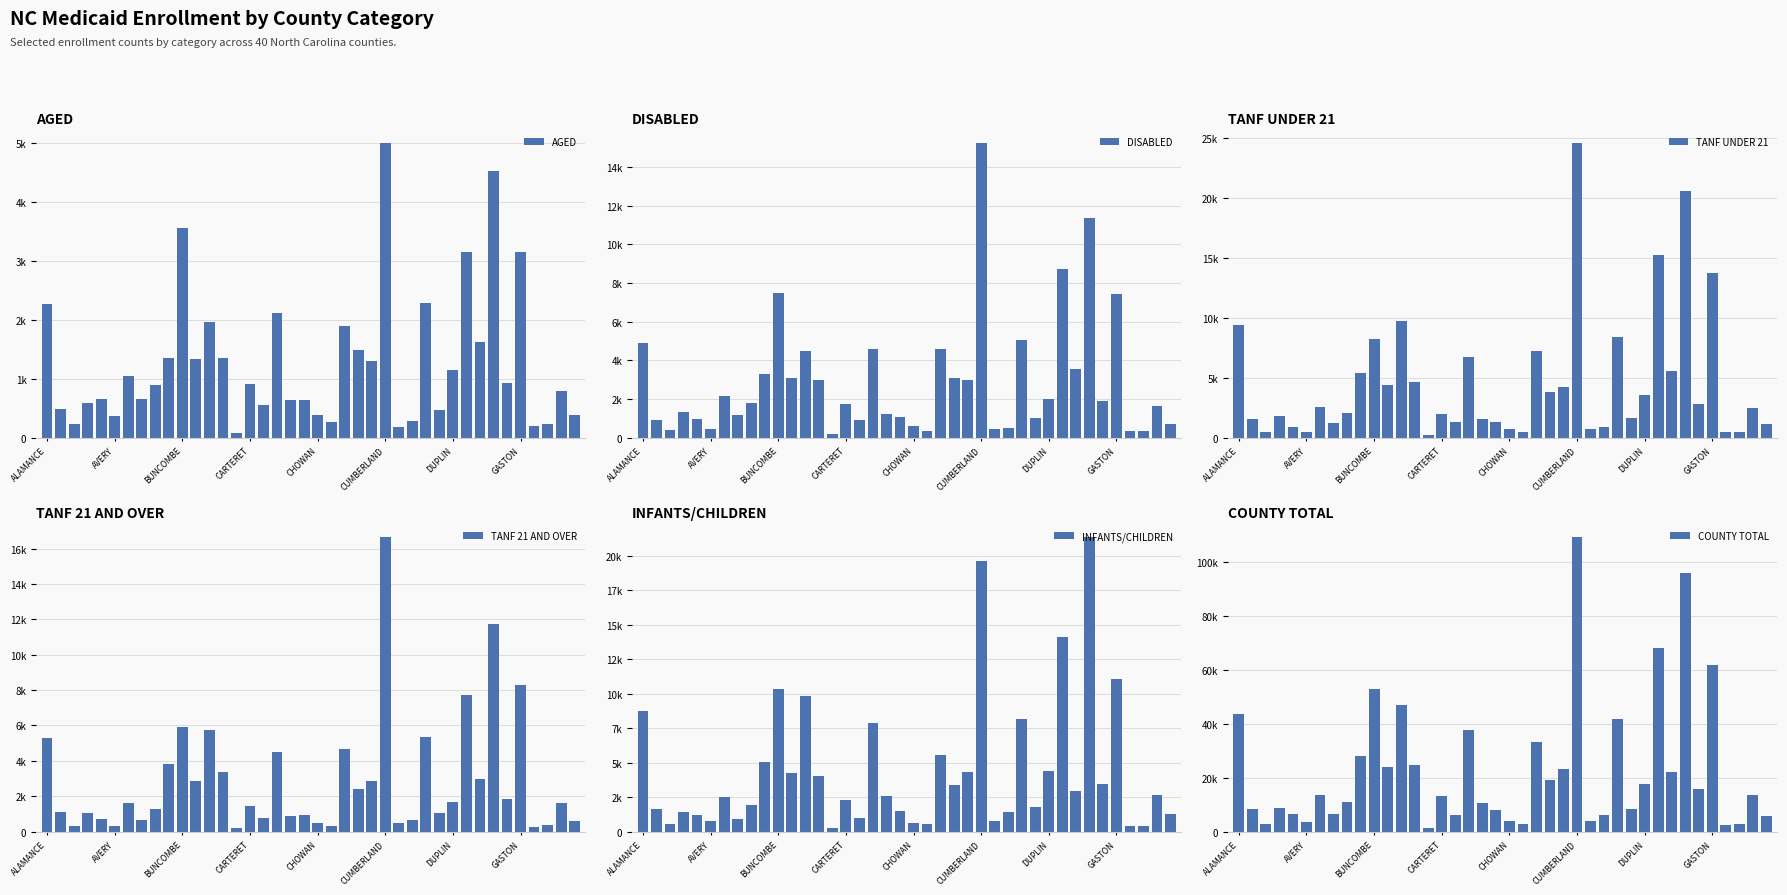

What is the spread (max minus min) of values at 24?

21983